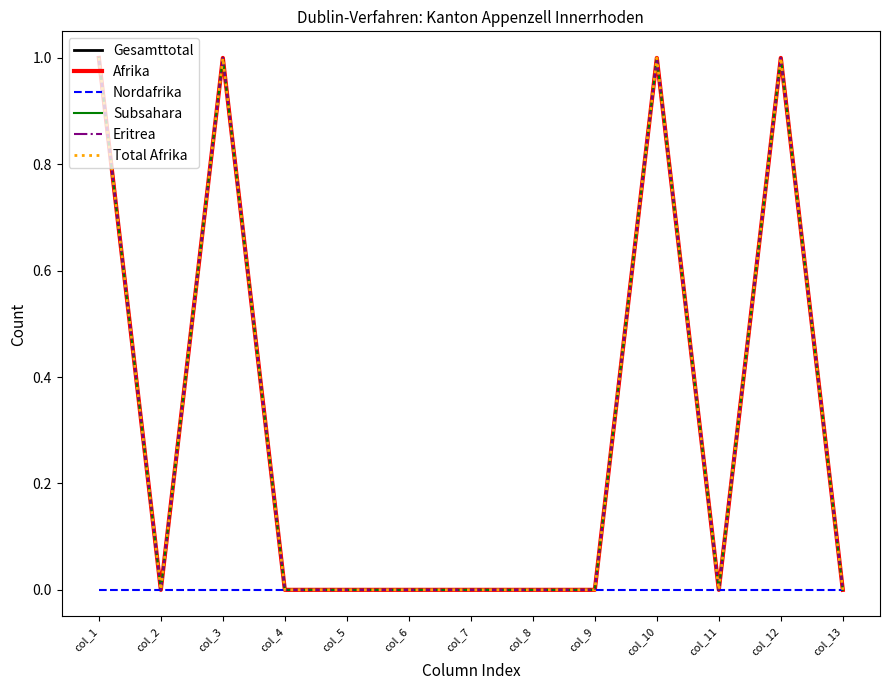

True or false: Gesamttotal and Nordafrika cross at least once.

False